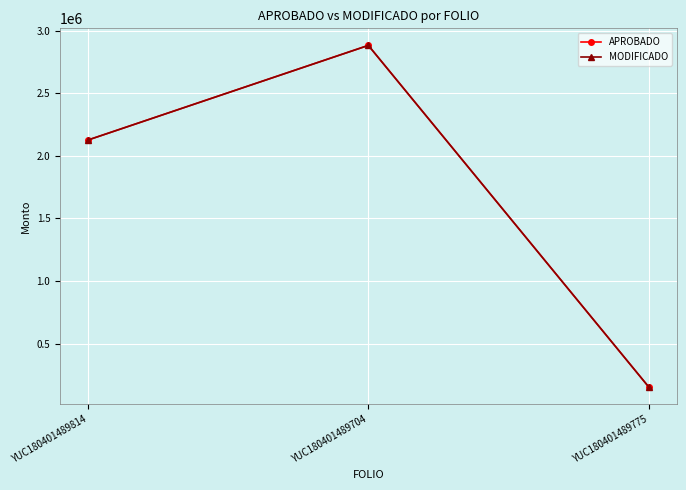

Where does the APROBADO series first go above 2126000?

YUC180401489704